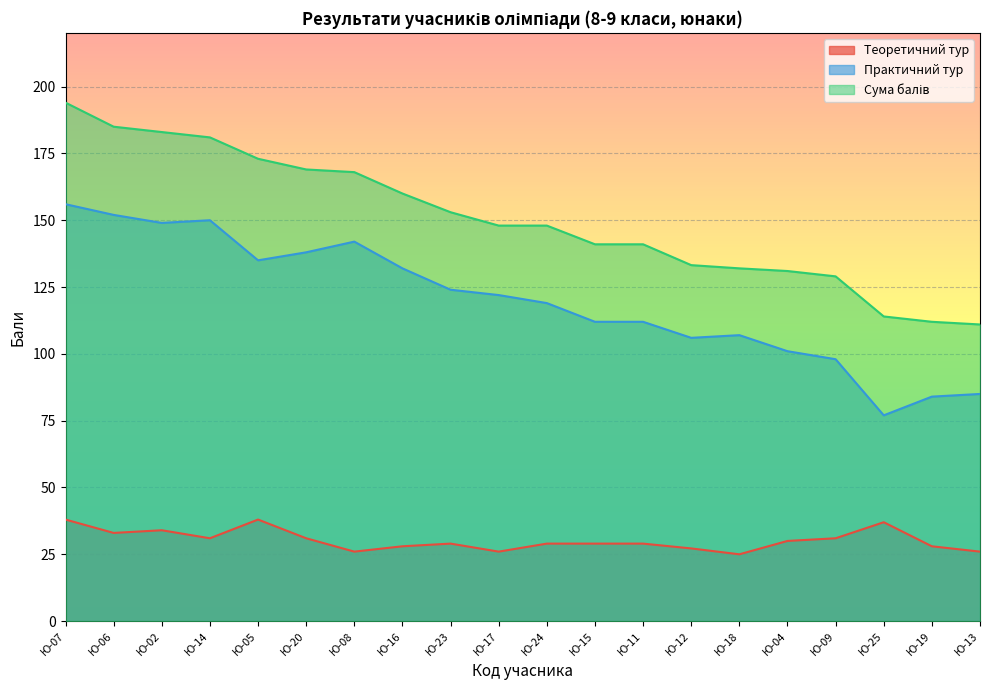

What is the approximate value of Сума балів at Ю-02?

183.0